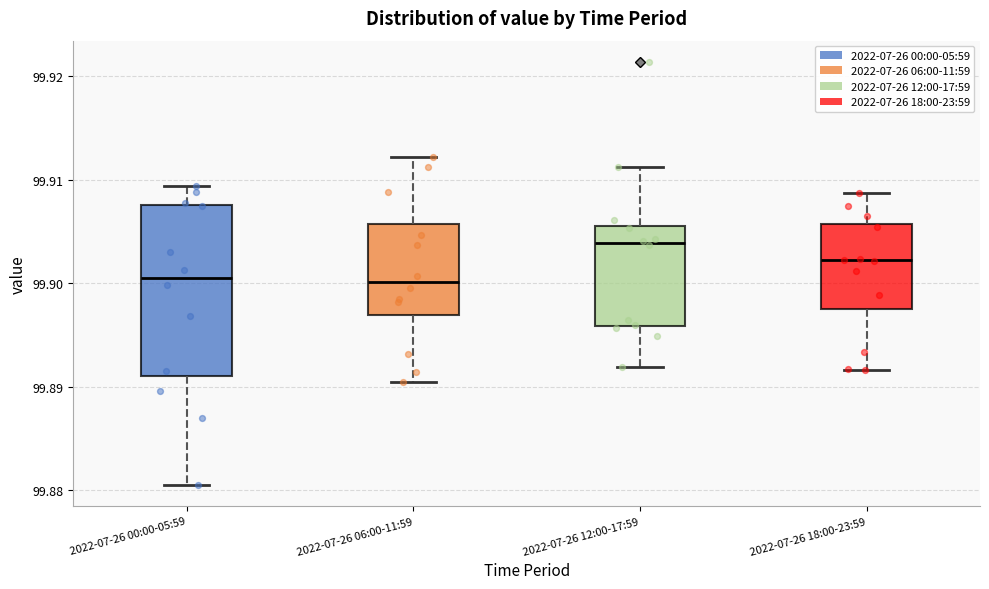

Reading left to right, read every box against the y-axis: the position of its median line, the range the box covers, and the ends of its whiskers. The values are not printed on the chart, so give them approximately, as read against the axis.

2022-07-26 00:00-05:59: median 99.901, box 99.891 to 99.908, whiskers 99.880 to 99.909
2022-07-26 06:00-11:59: median 99.900, box 99.897 to 99.906, whiskers 99.890 to 99.912
2022-07-26 12:00-17:59: median 99.904, box 99.896 to 99.906, whiskers 99.892 to 99.911
2022-07-26 18:00-23:59: median 99.902, box 99.897 to 99.906, whiskers 99.892 to 99.909